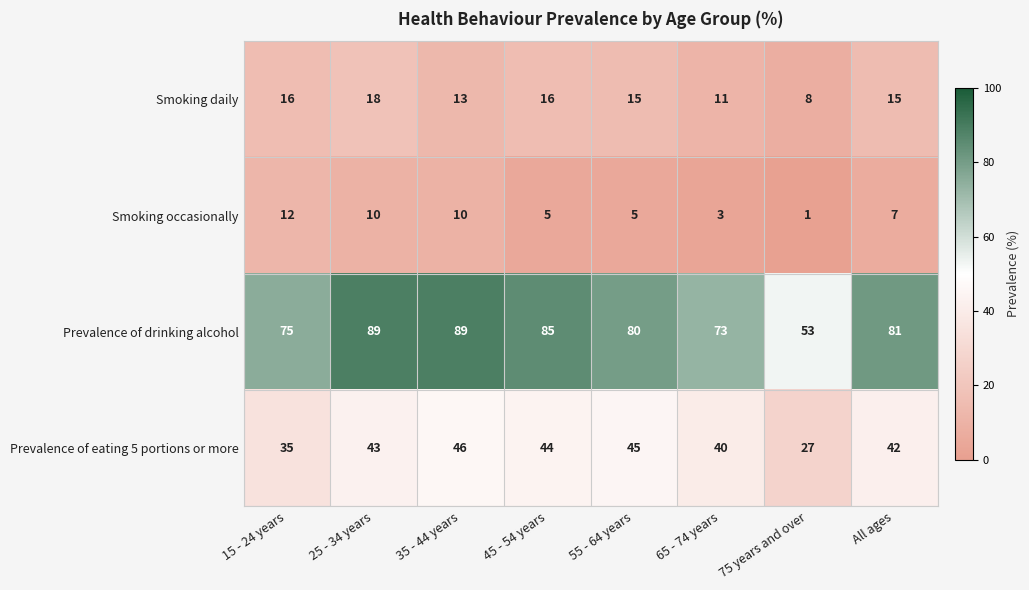

Is the value of Smoking occasionally at 35 - 44 years greater than the value of Prevalence of drinking alcohol at 45 - 54 years?

No